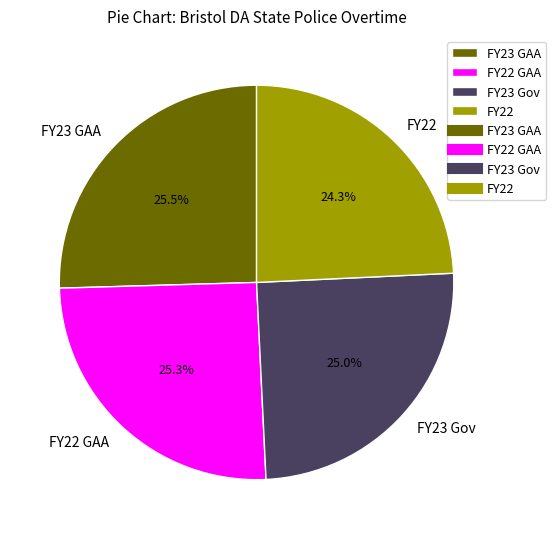

To the nearest percent, what is the combined percentage of FY23 GAA and FY22 GAA?

51%